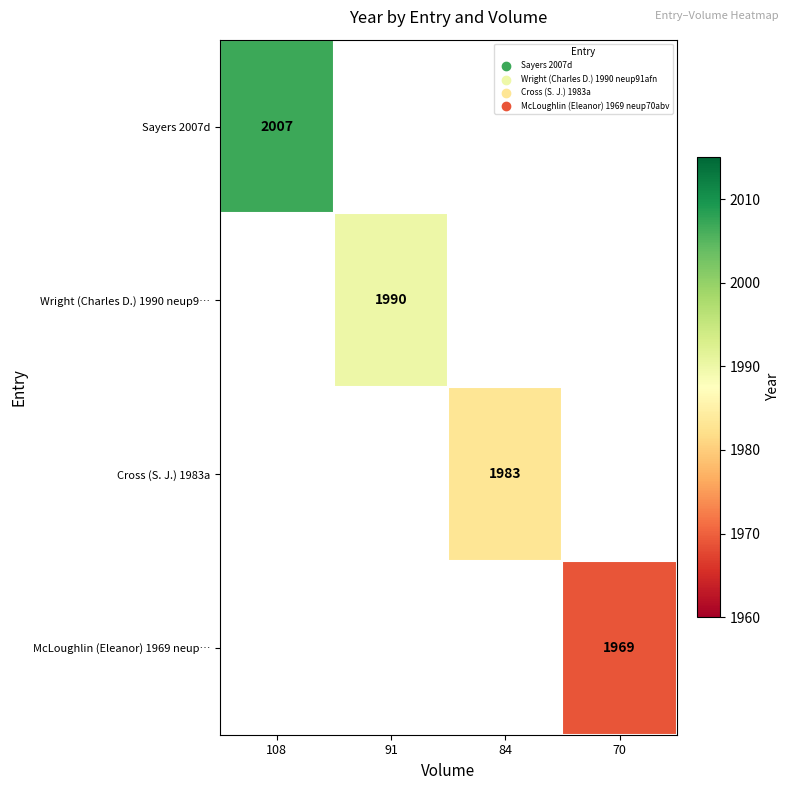

True or false: Cross (S. J.) 1983a has a value of 857 at 84.

False